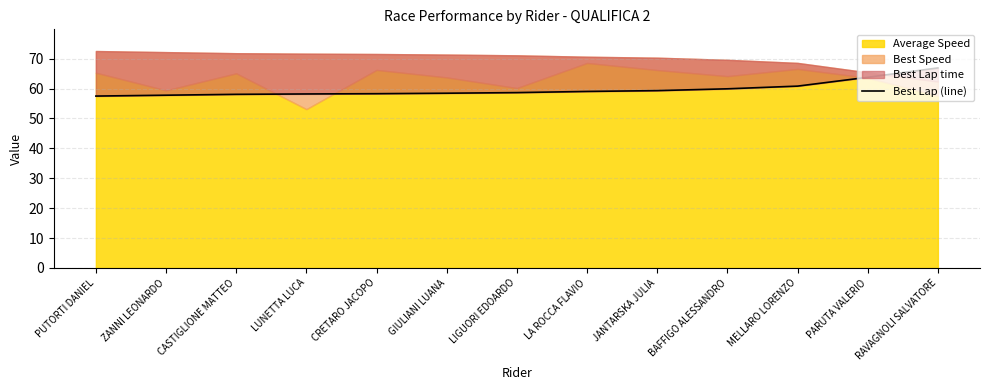

What is the label of the 12th point from the right?

ZANNI LEONARDO